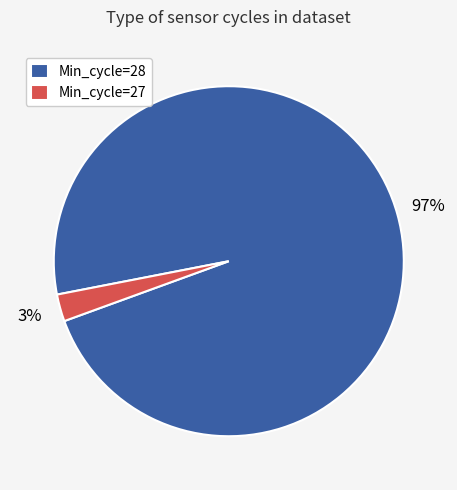

Is it true that Min_cycle=28 is 92% of the pie?

False